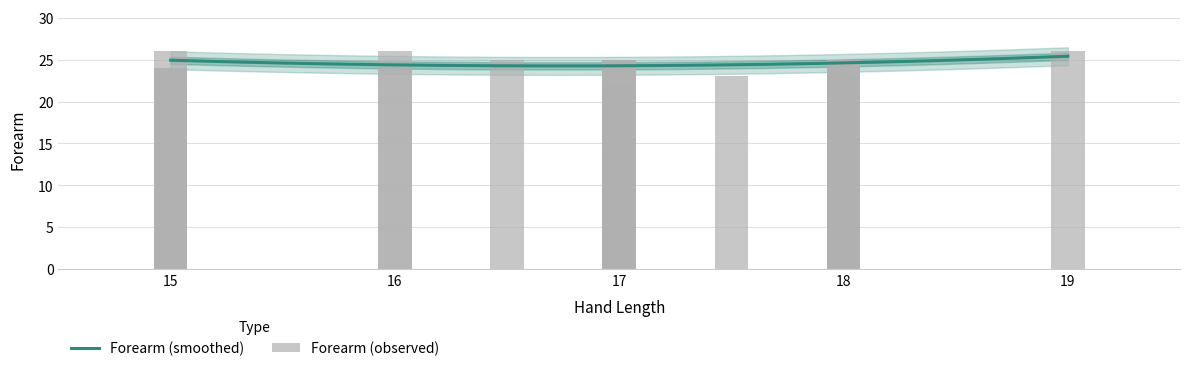

Is it true that the value at 16.5 is 25?

True